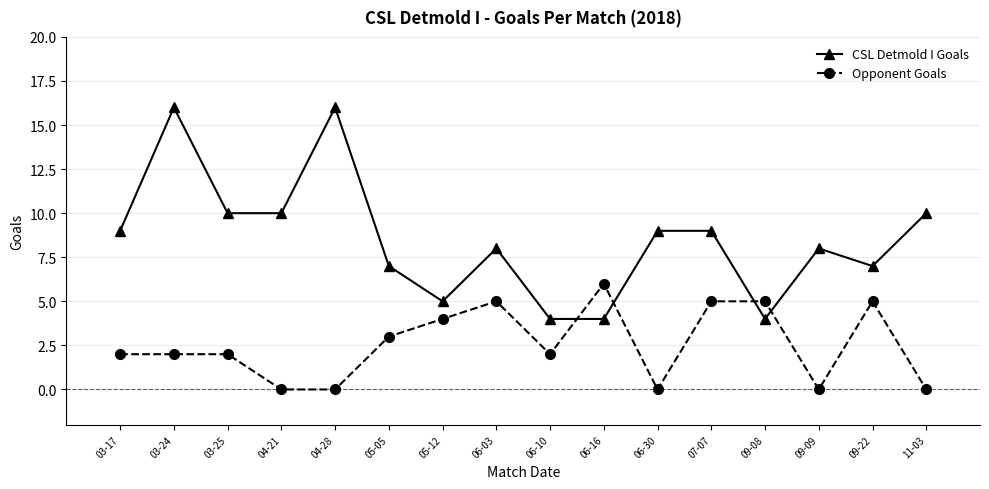

Reading right to left, transcribe all the data shown in this chart.

CSL Detmold I Goals: 11-03=10	09-22=7	09-09=8	09-08=4	07-07=9	06-30=9	06-16=4	06-10=4	06-03=8	05-12=5	05-05=7	04-28=16	04-21=10	03-25=10	03-24=16	03-17=9
Opponent Goals: 11-03=0	09-22=5	09-09=0	09-08=5	07-07=5	06-30=0	06-16=6	06-10=2	06-03=5	05-12=4	05-05=3	04-28=0	04-21=0	03-25=2	03-24=2	03-17=2